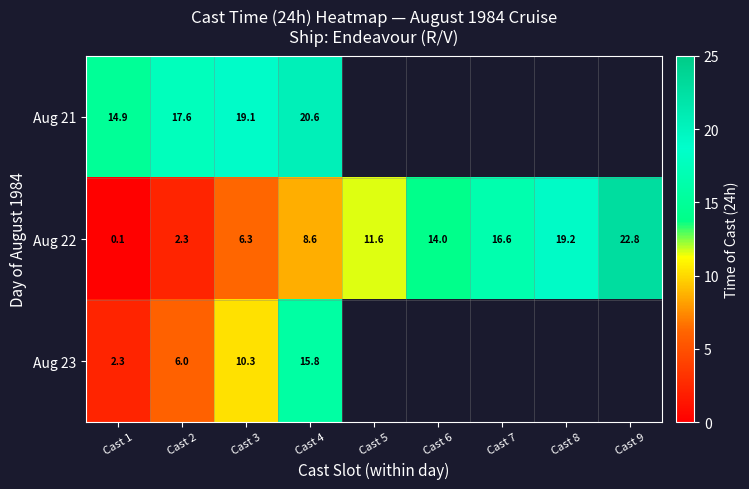

What is the spread (max minus min) of values at Cast 3?

12.8